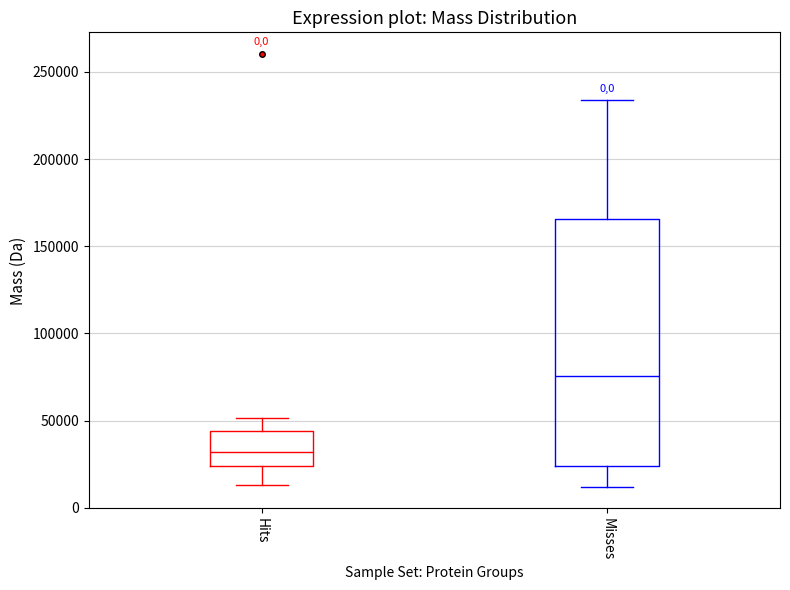

Where does the median line of the box for Misses sit on the y-axis? The values are not printed on the chart, so give them approximately, as read against the axis.

75000